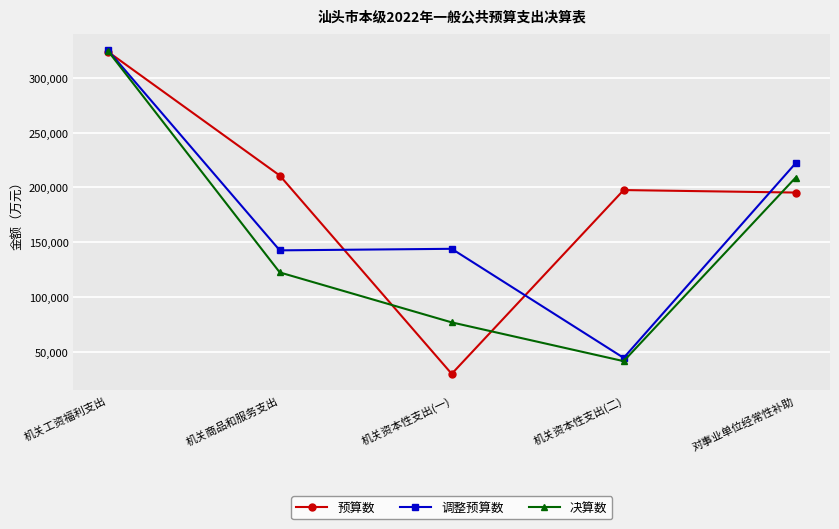

Rank the series by their average value, from lowest to highest.

决算数, 调整预算数, 预算数